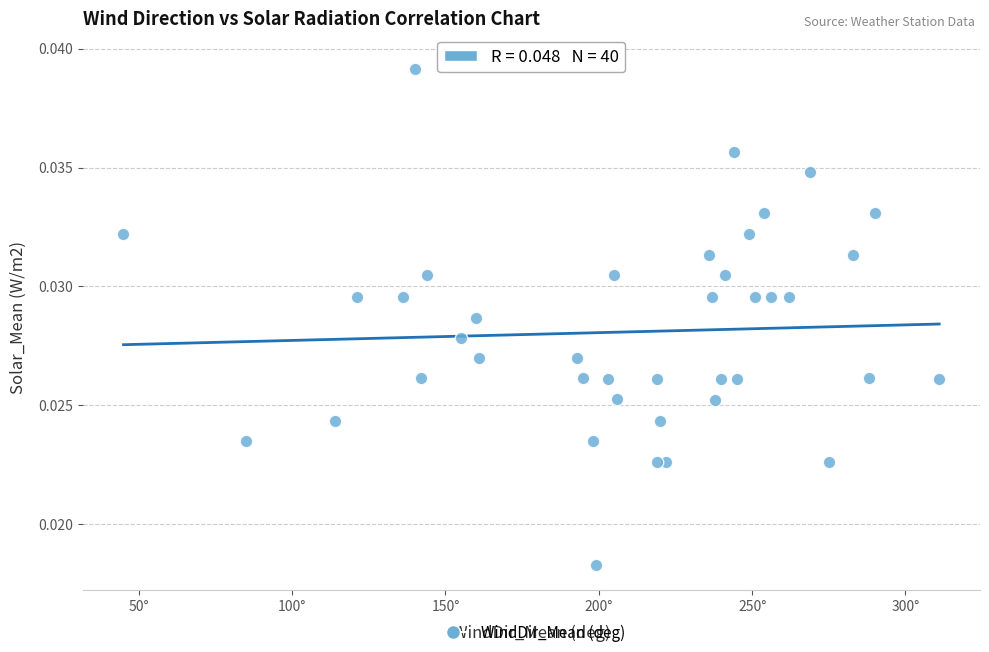

What is the range of X values (max minus min)?

266.0